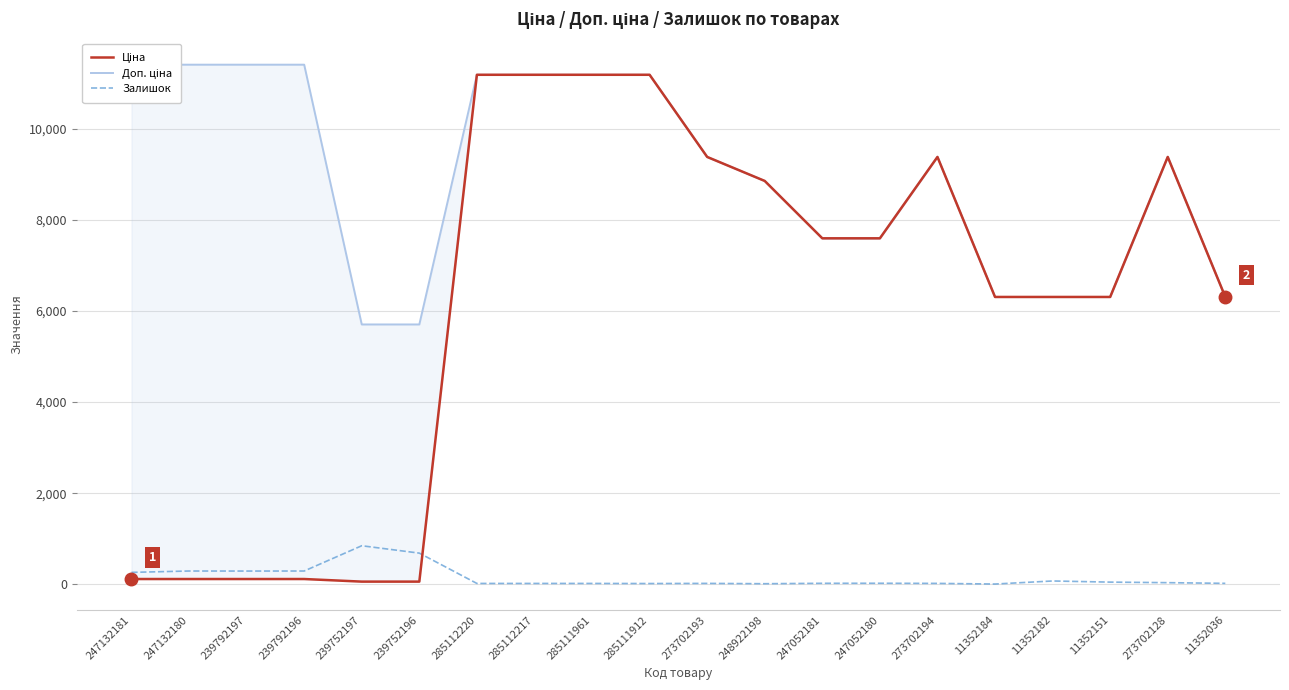

Where does the Доп. ціна series first go above 9383?

247132181